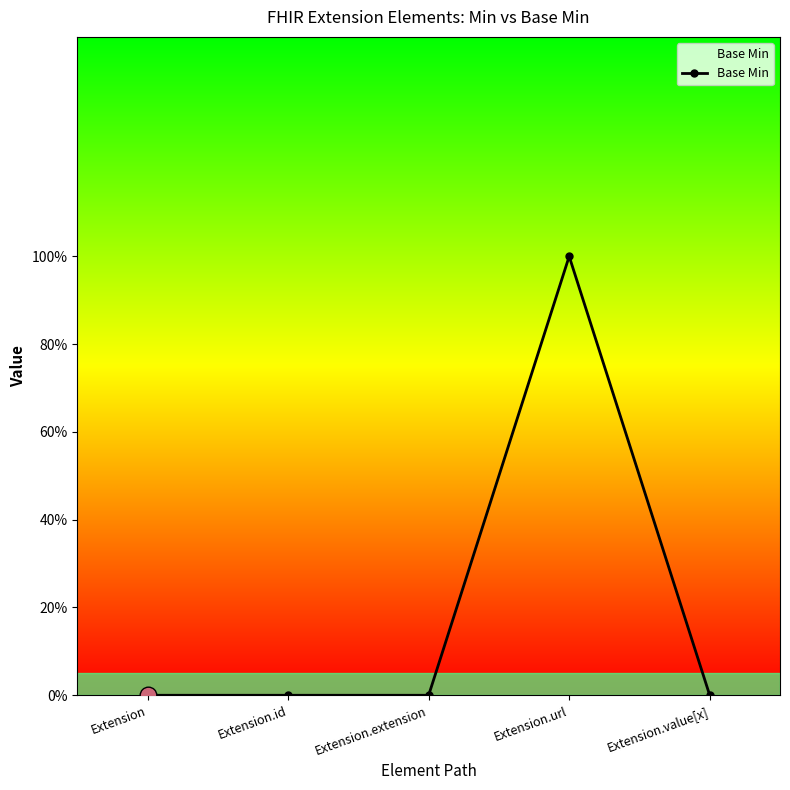

At which label is the value closest to 0?

Extension